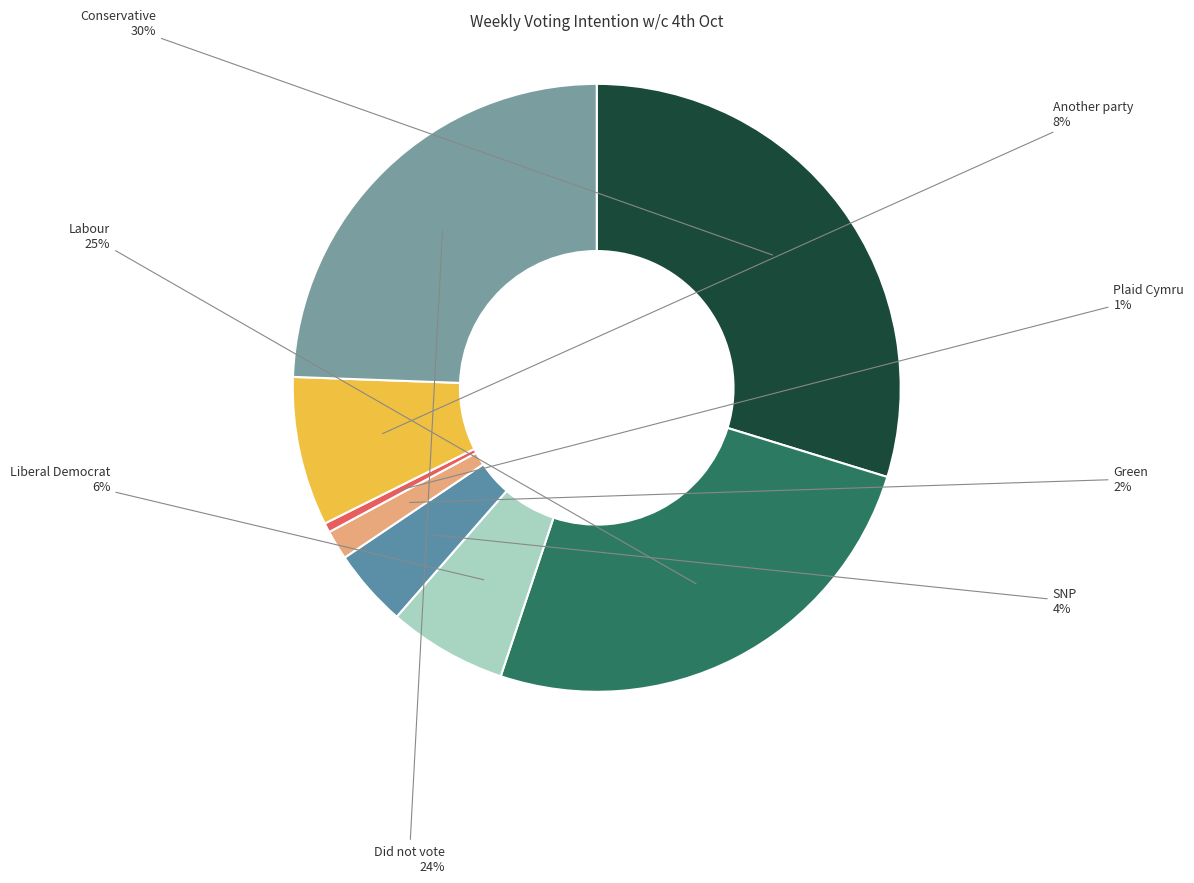

True or false: Labour accounts for 11% of the total.

False